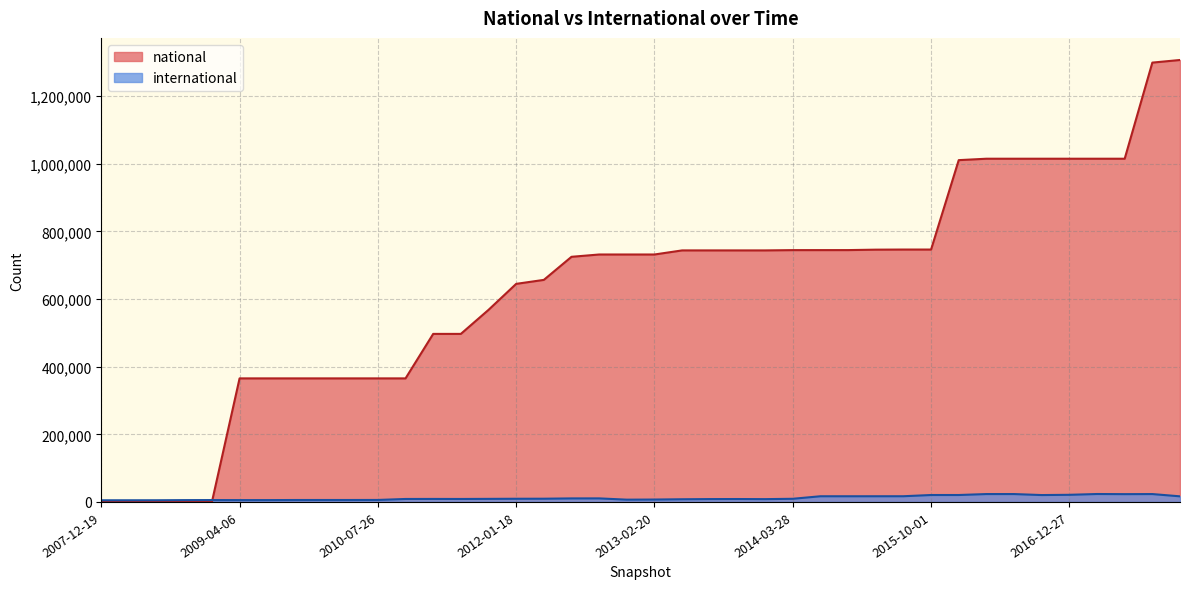

Between which two adjacent categories do national and international first intersect?

2008-12-17 and 2009-04-06